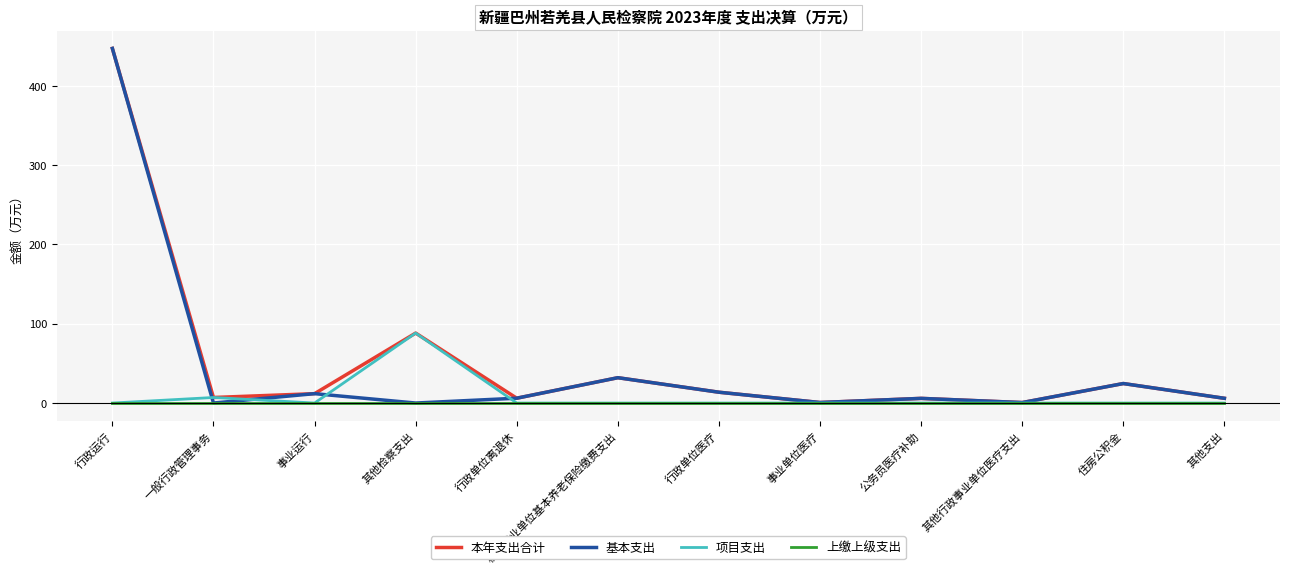

The value of 项目支出 at 其他检察支出 is 88.2. True or false?

True